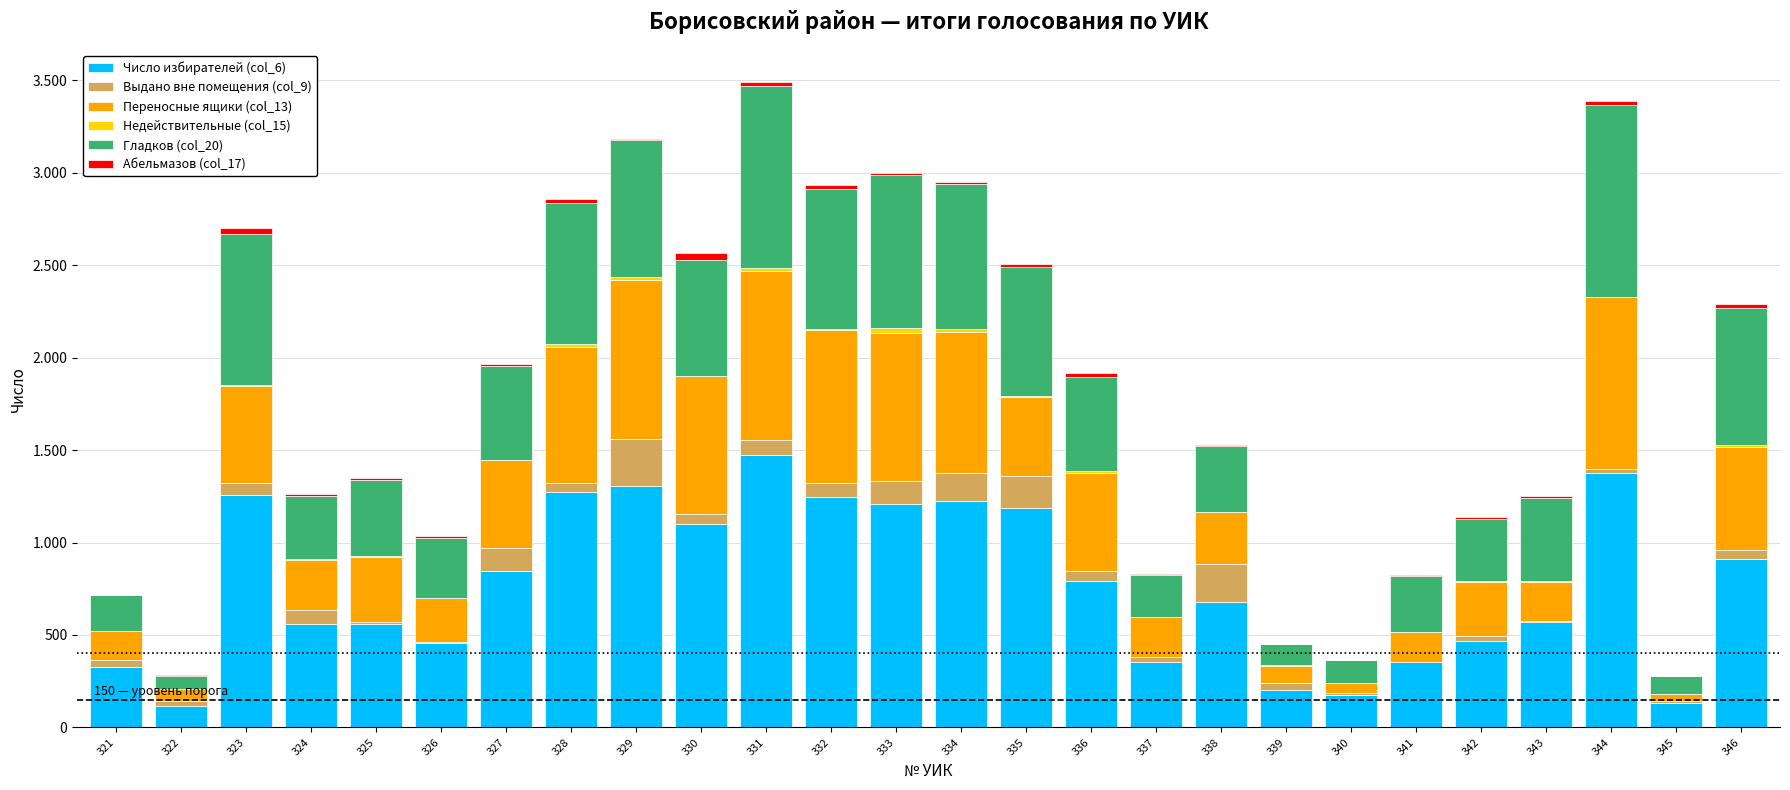

Does the chart contain stacked bars?

Yes